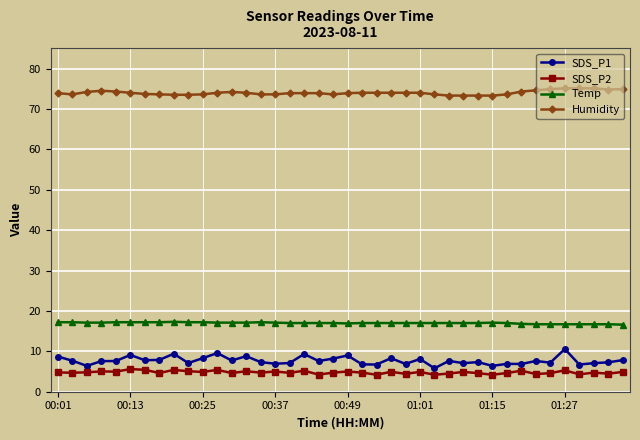

What is the value of the Temp point at the 30th from the left?

17.0